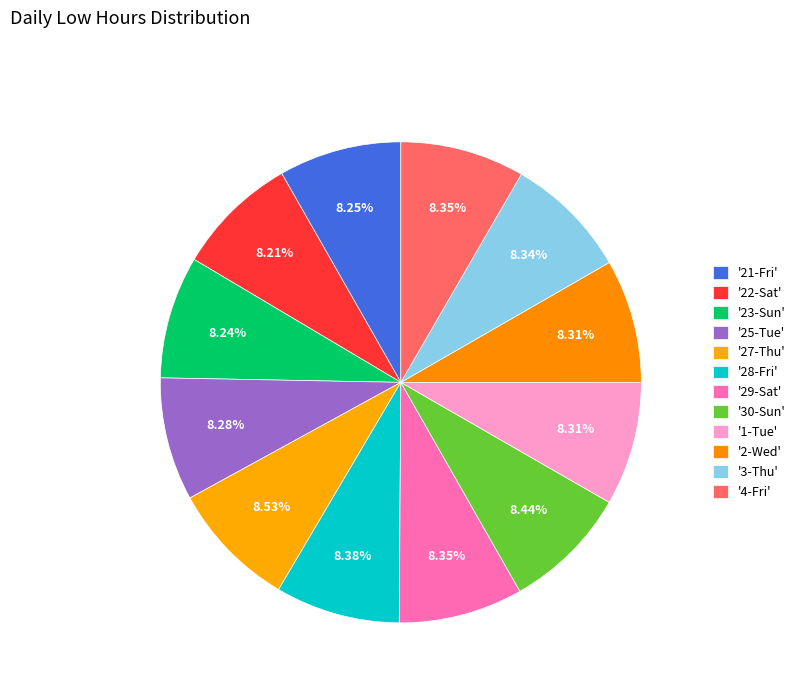

How many slices are in this pie chart?

12